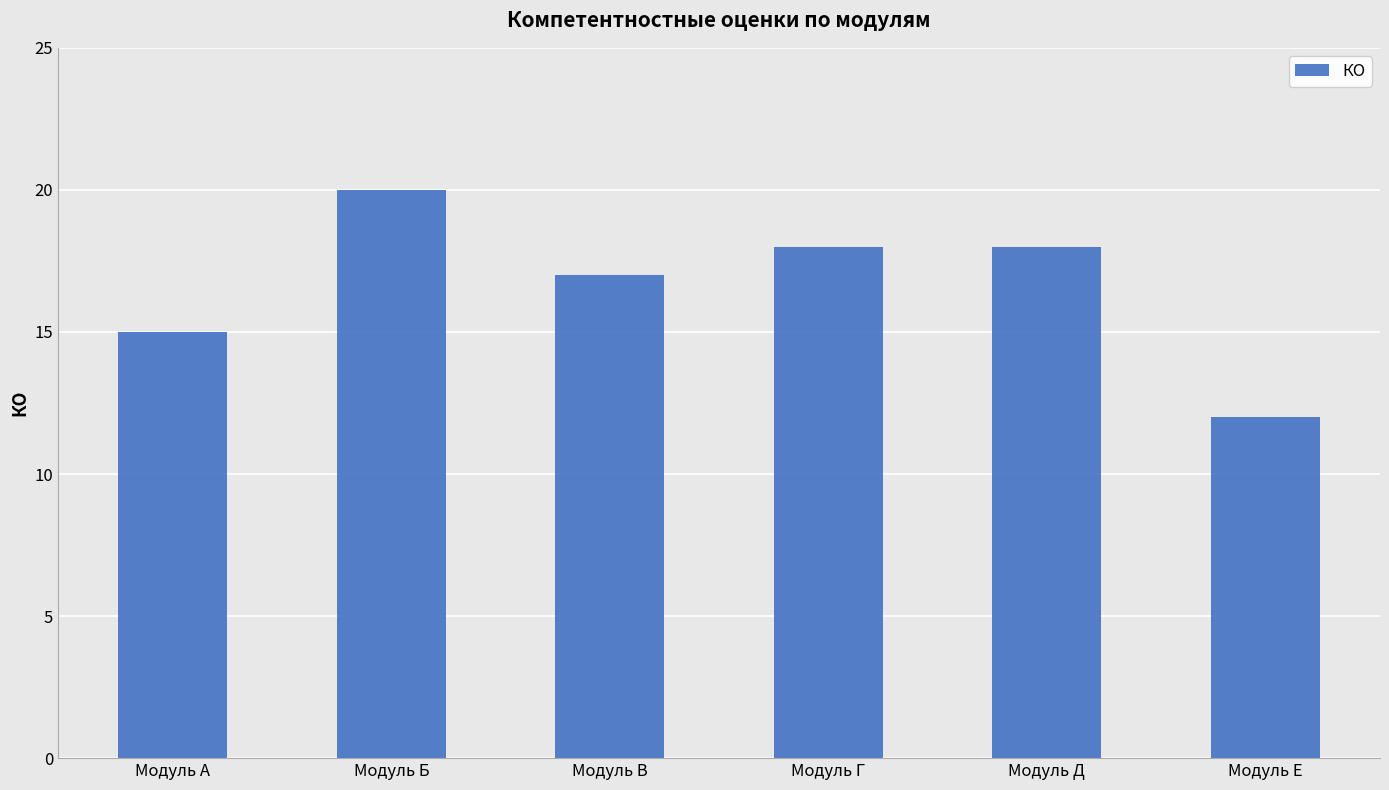

What is the smallest value displayed?

12